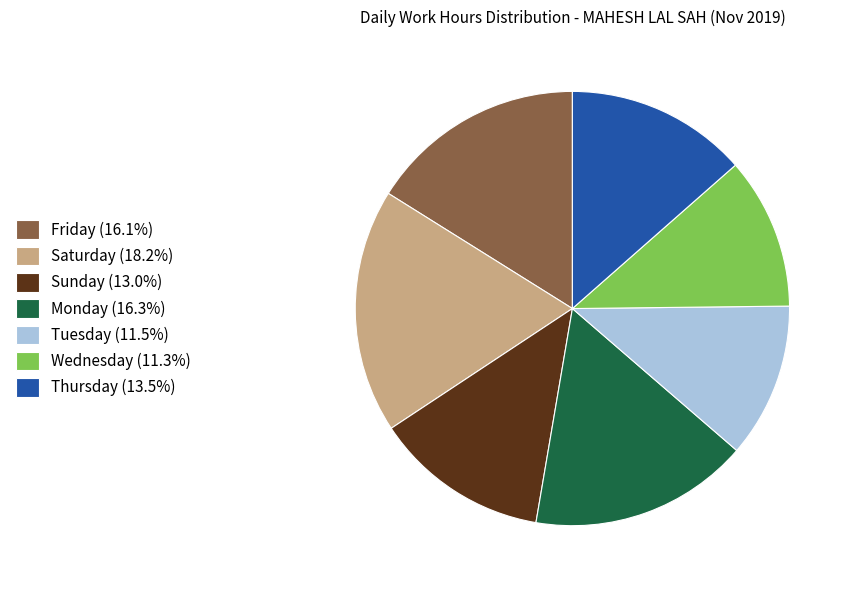

Does Saturday (18.2%) account for over 50% of the chart?

No